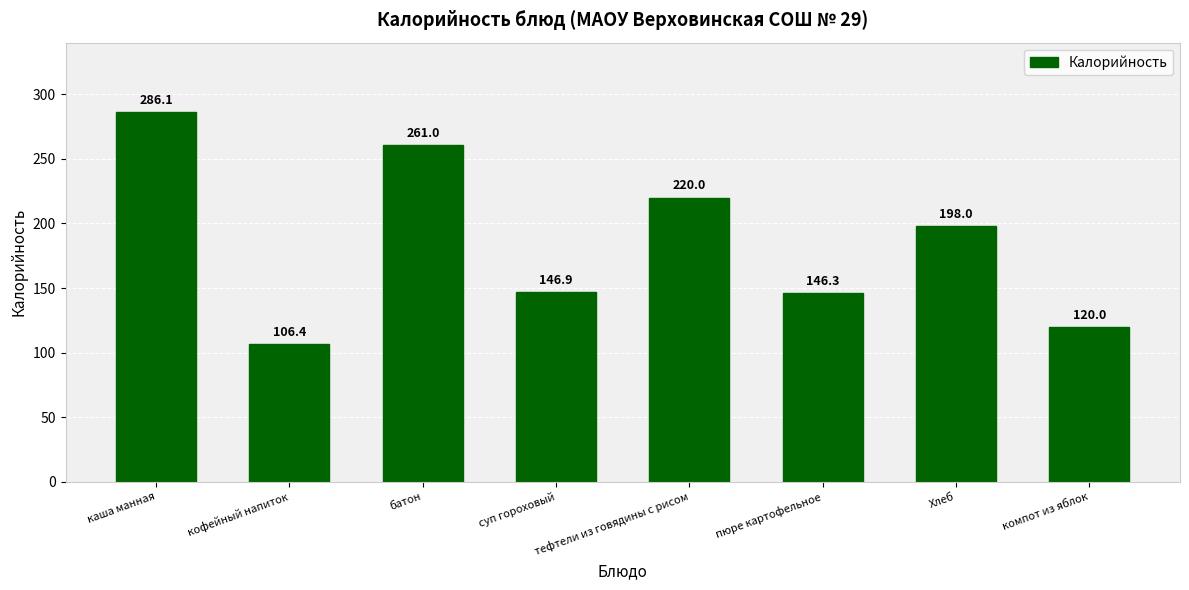

What is the label of the 8th bar from the right?

каша манная